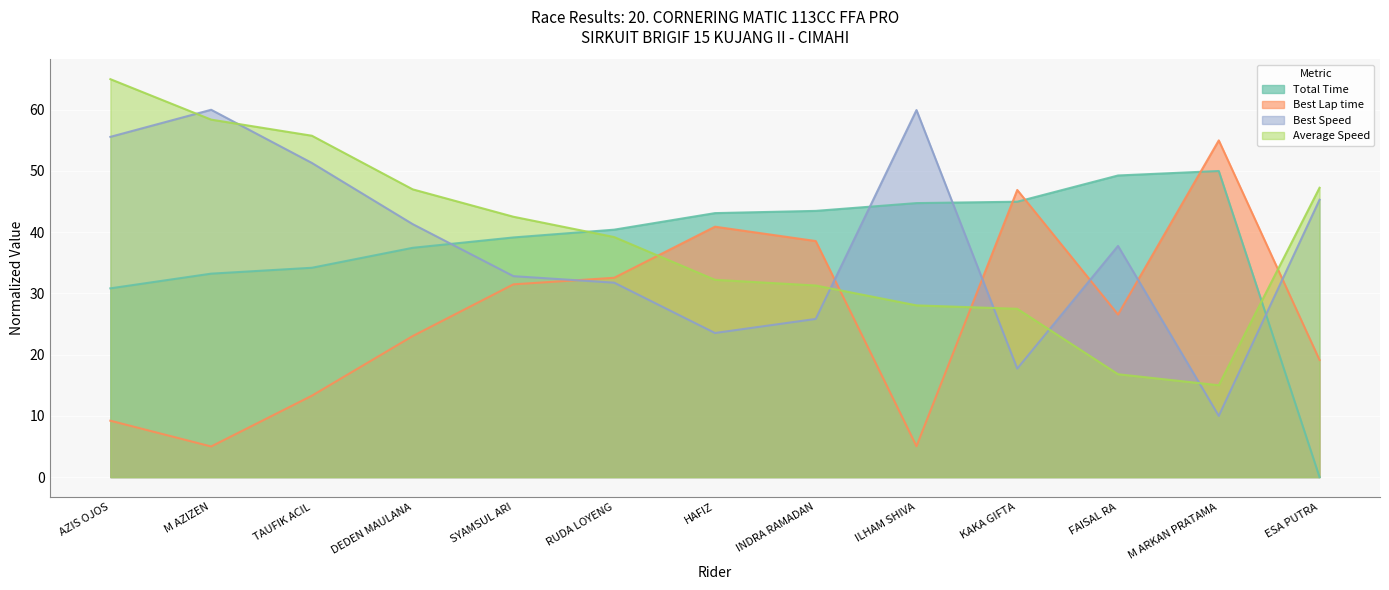

How many interior local peaks does the Total Time series have?

1